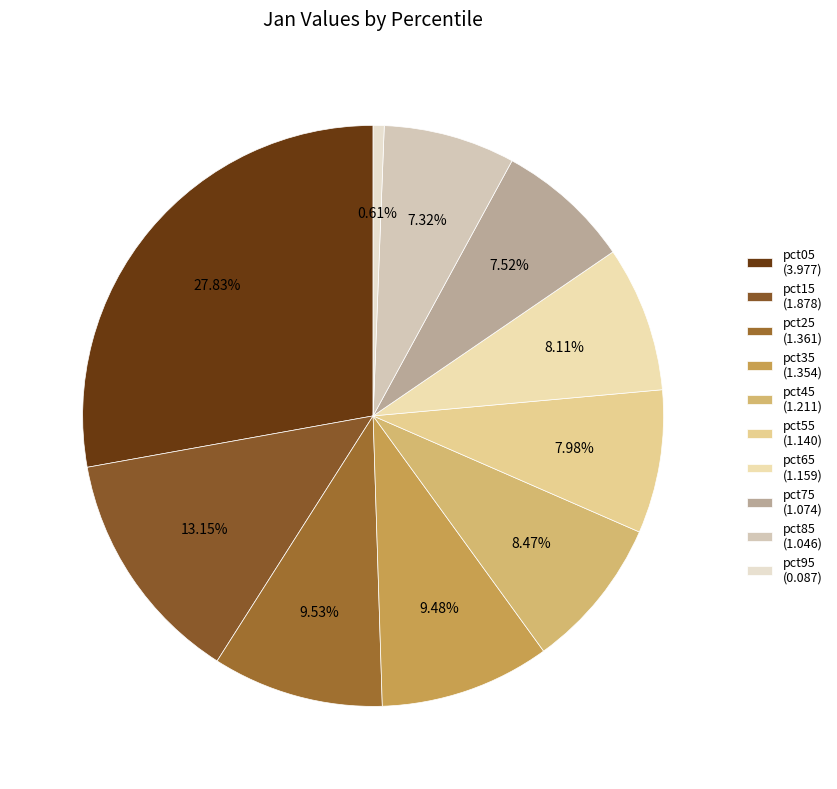

What portion of the pie excludes pct35?

90.5%